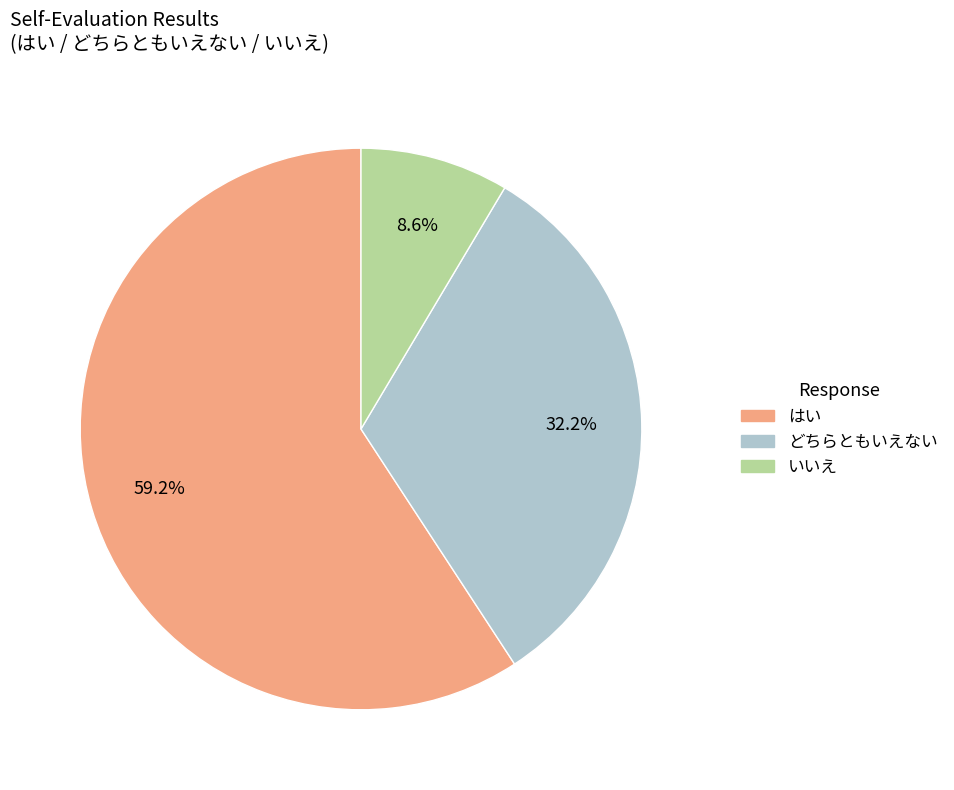

Which category accounts for the majority?

はい